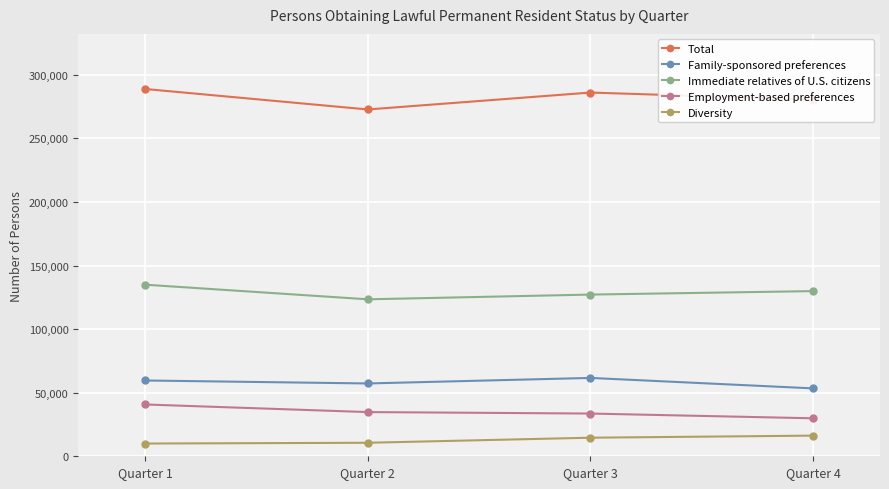

What is the smallest value displayed?

10016